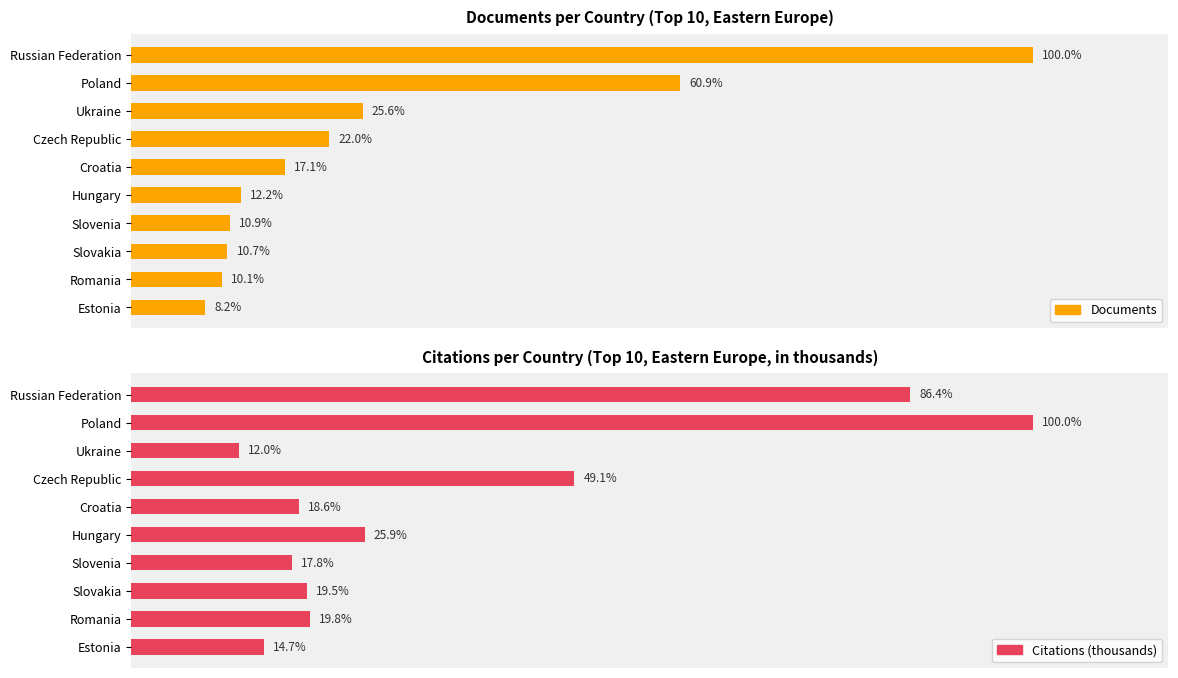

What is the difference between the maximum and second lowest values in the Documents series?

11748.0